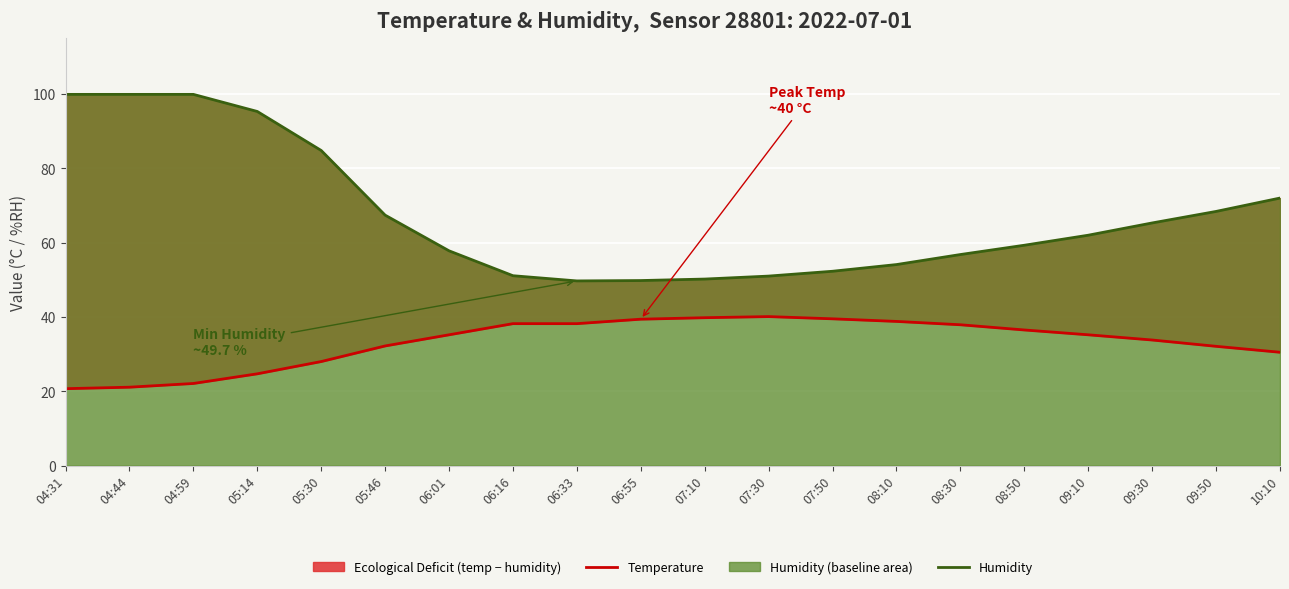

True or false: Temperature and Humidity intersect in this chart.

False